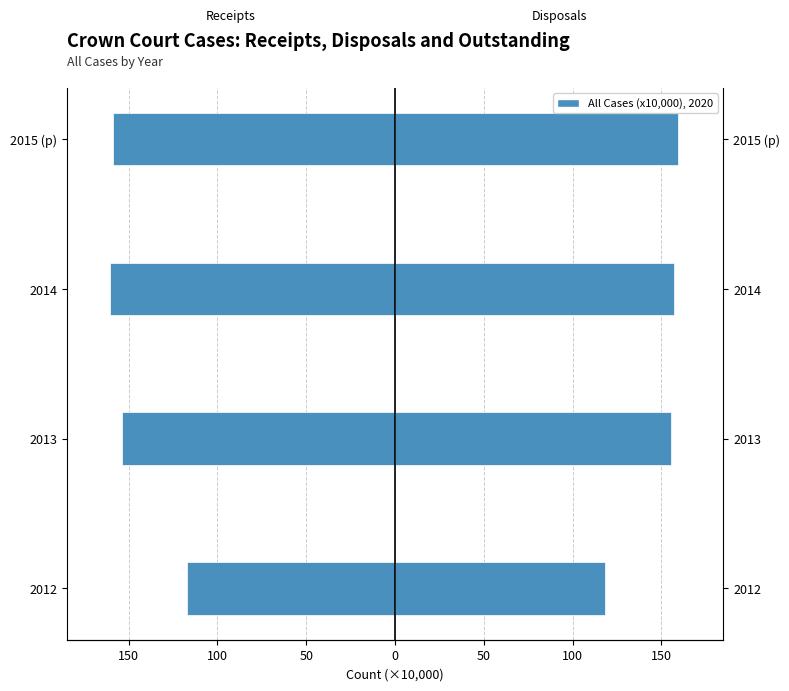

Reading left to right, transcribe all the data shown in this chart.

Receipts (x10,000): -117.0	-153.7	-160.7	-159.0
Disposals (x10,000): 118.0	155.6	157.1	159.4